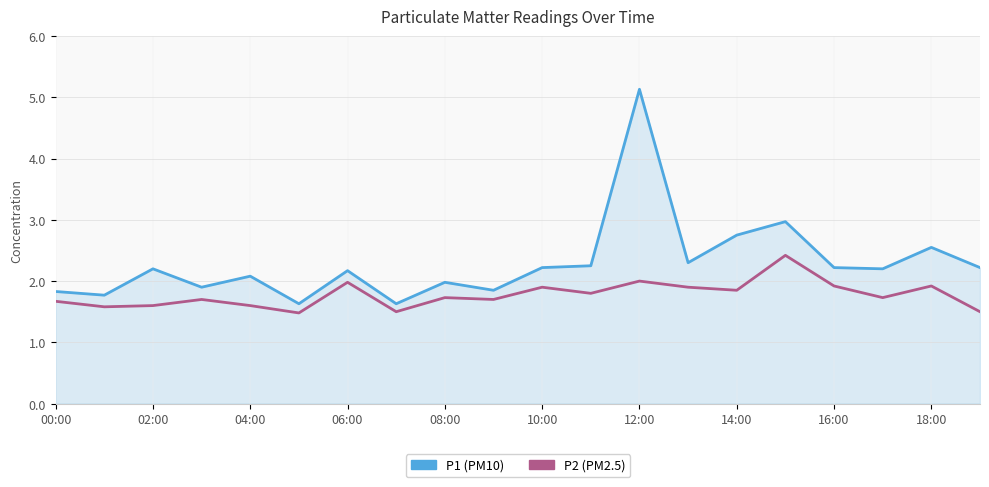

What is the minimum value shown in the chart?

1.5